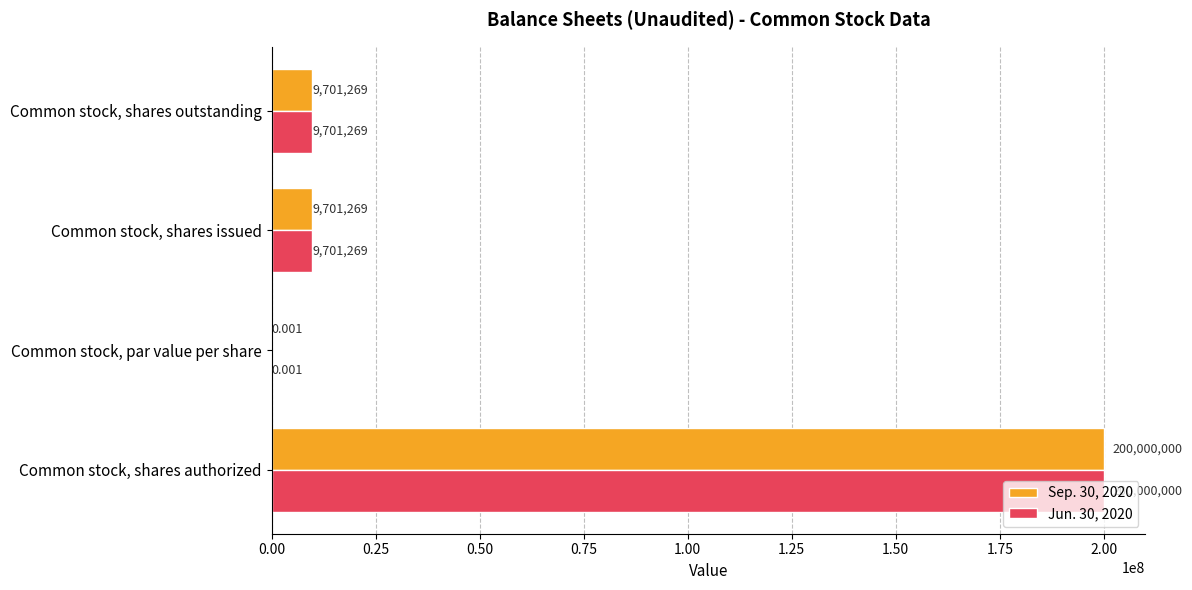

At which category is the sum across all series the highest?

Common stock, shares authorized